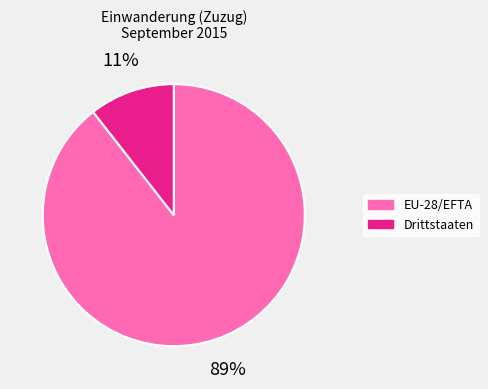

Count the number of slices in the pie.

2